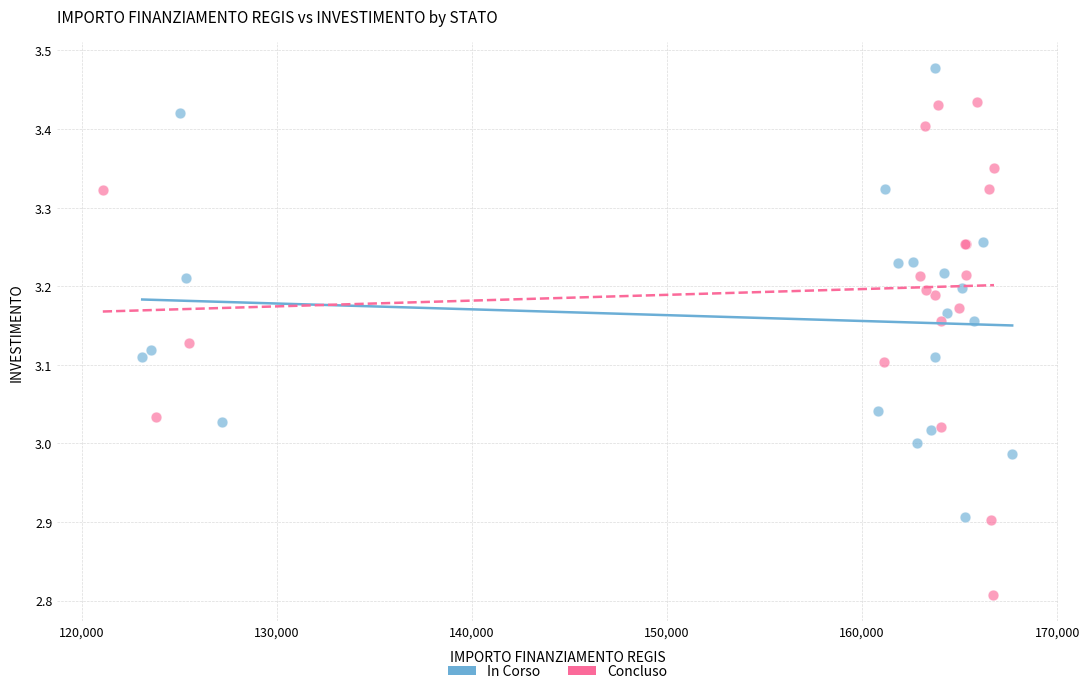

Which series has the largest Y range (max minus min)?

Concluso